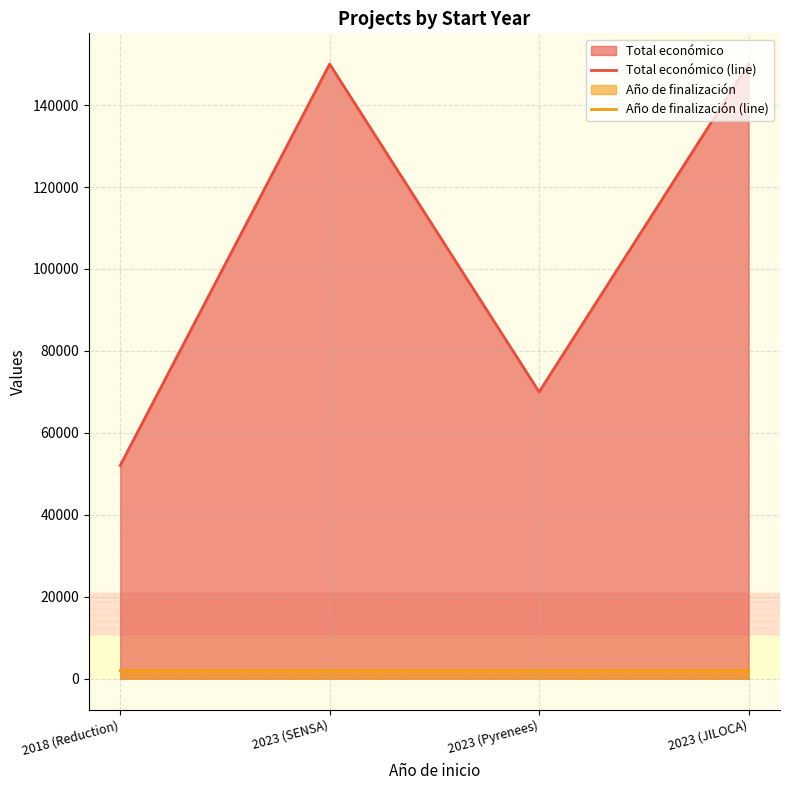

What is the maximum value for Total económico (line)?

150000